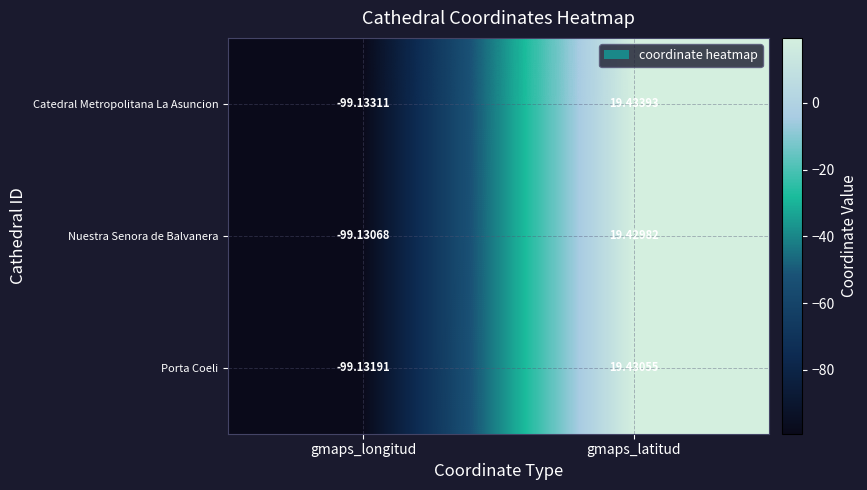

Which series has the widest spread of values?

Catedral Metropolitana La Asuncion